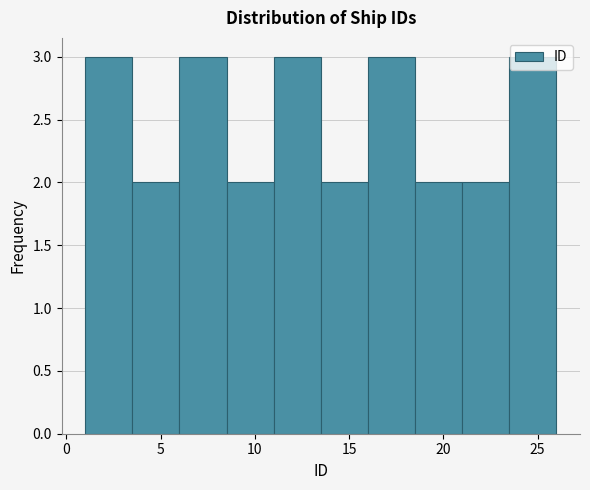

Reading left to right, list every bar in this chart as the range it spans on the x-axis followed by its height. The values are not printed on the chart, so give them approximately, as read against the axis.

1.0 to 3.5: 3
3.5 to 6.0: 2
6.0 to 8.5: 3
8.5 to 11.0: 2
11.0 to 13.5: 3
13.5 to 16.0: 2
16.0 to 18.5: 3
18.5 to 21.0: 2
21.0 to 23.5: 2
23.5 to 26.0: 3